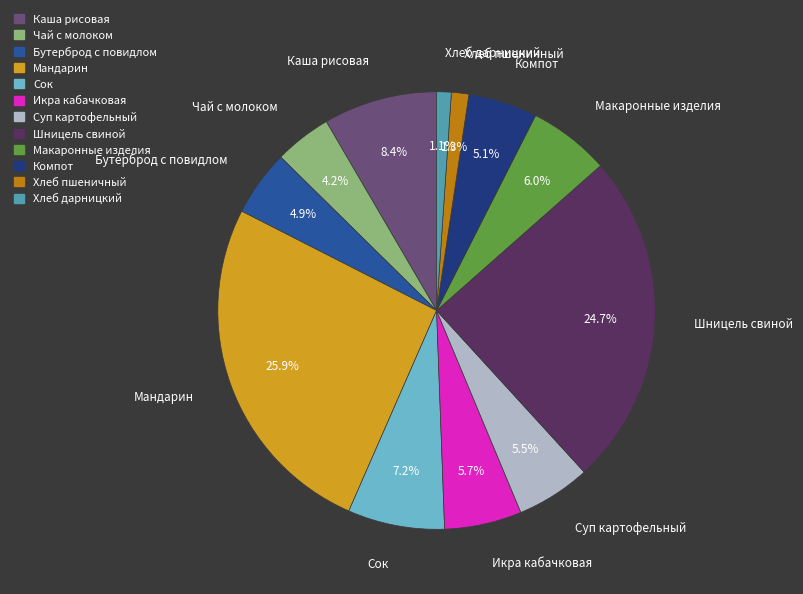

To the nearest percent, what percentage of the pie is Компот?

5%